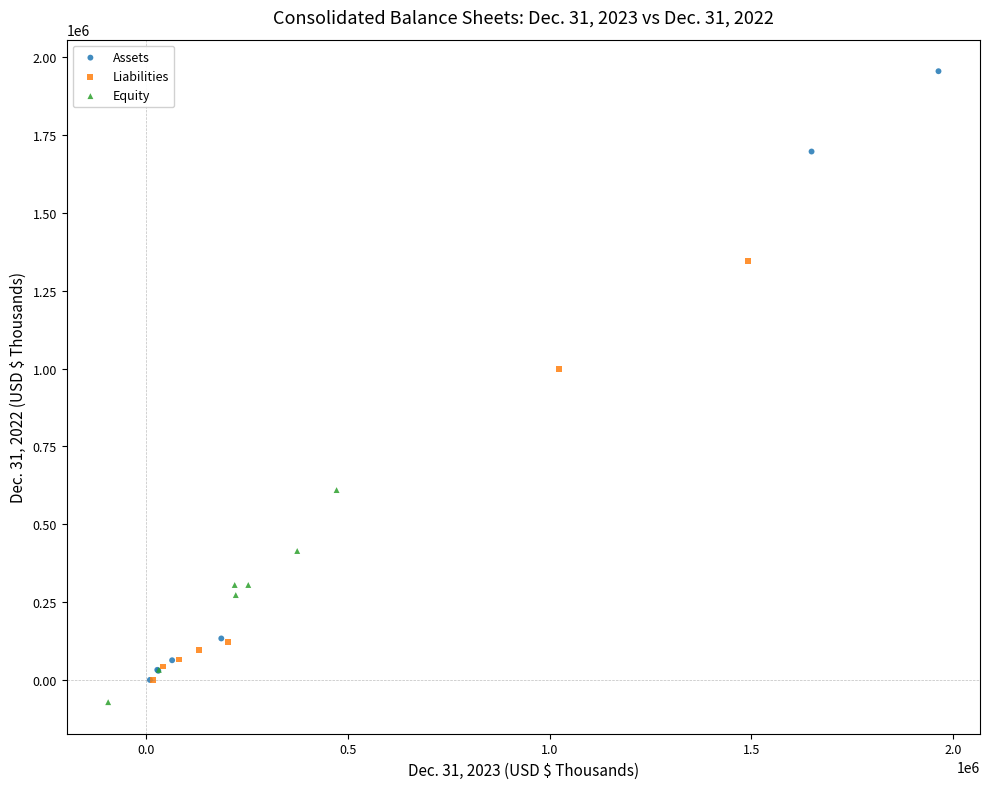

What are all the series names shown in the legend?

Assets, Liabilities, Equity